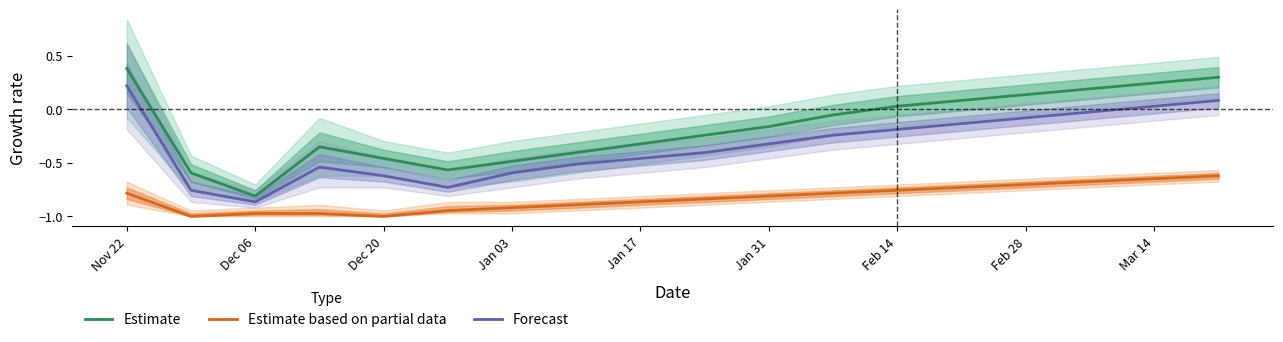

At which category is the sum across all series the highest?

Nov 22